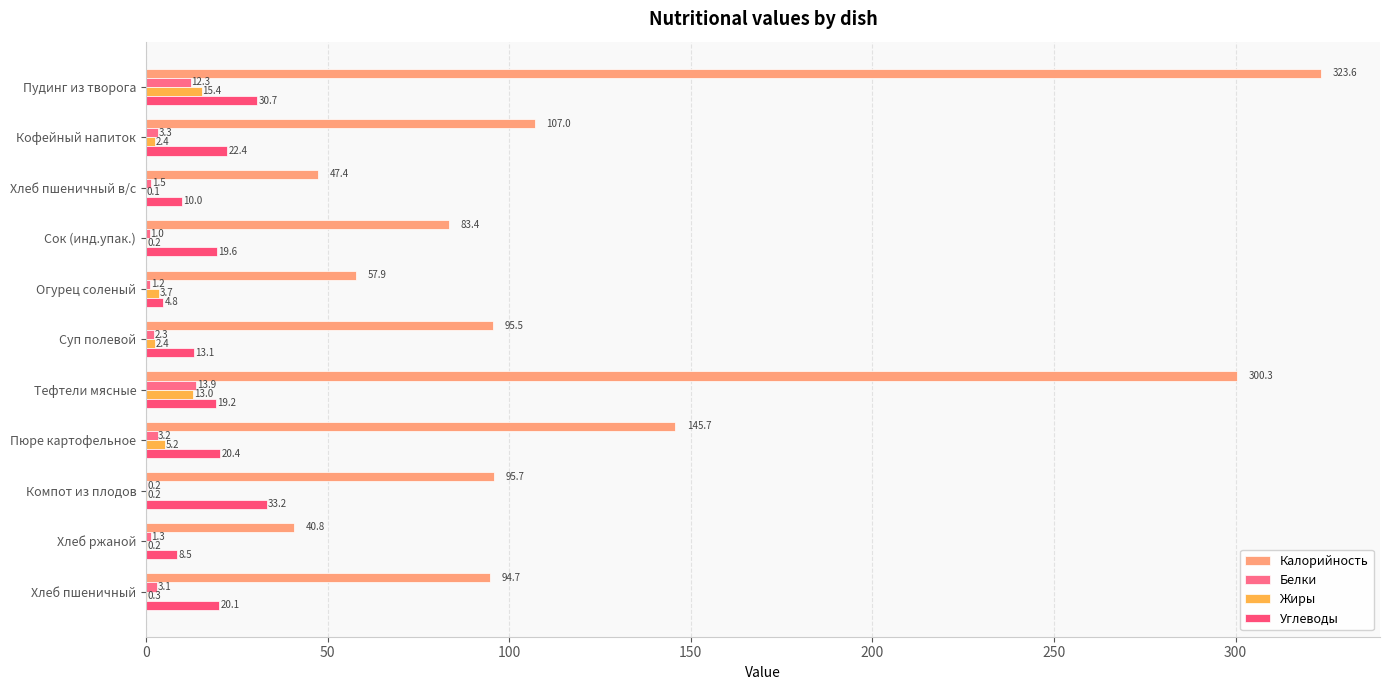

At which label is Белки closest to 7?

Кофейный напиток